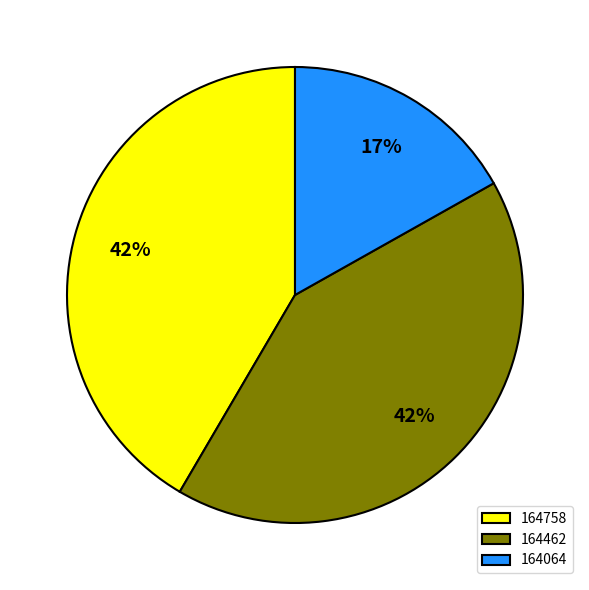

What is the smallest slice in the pie chart?

164064